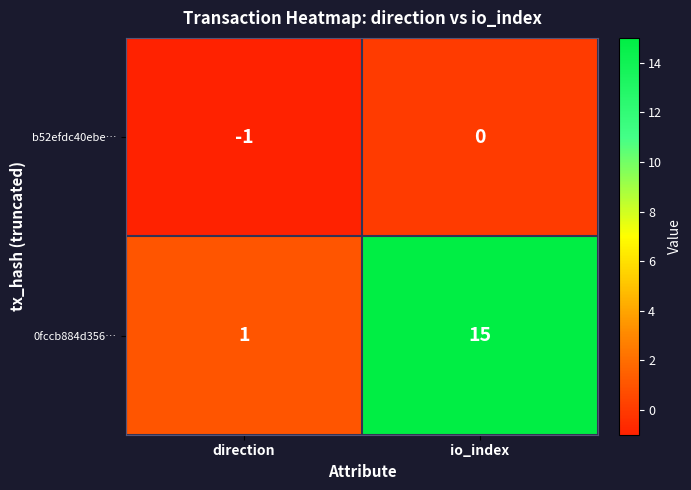

Which label corresponds to the smallest value in the chart?

direction